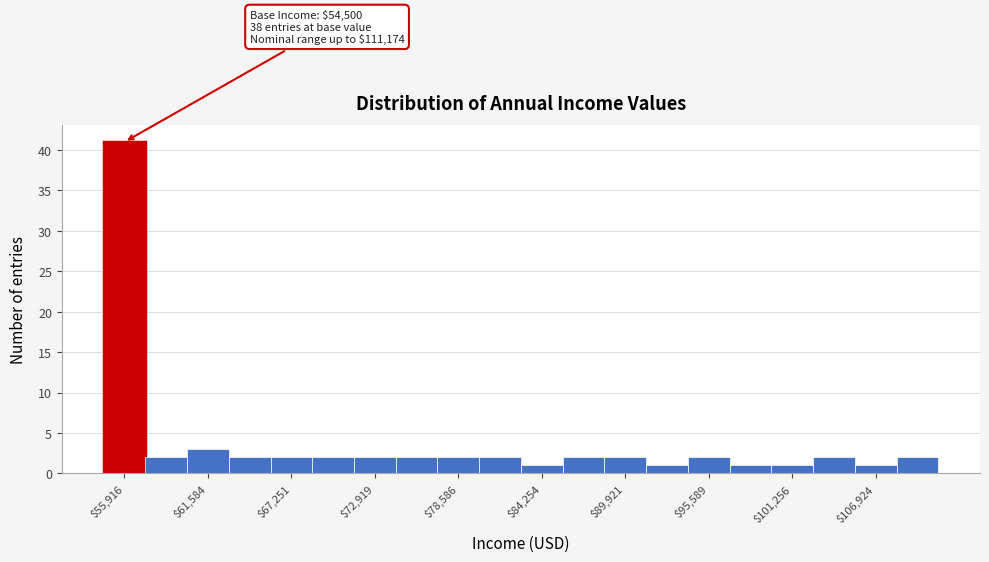

Around what value on the x-axis is the tallest bar? Give the approximate position of its centre, as read against the axis.

56000